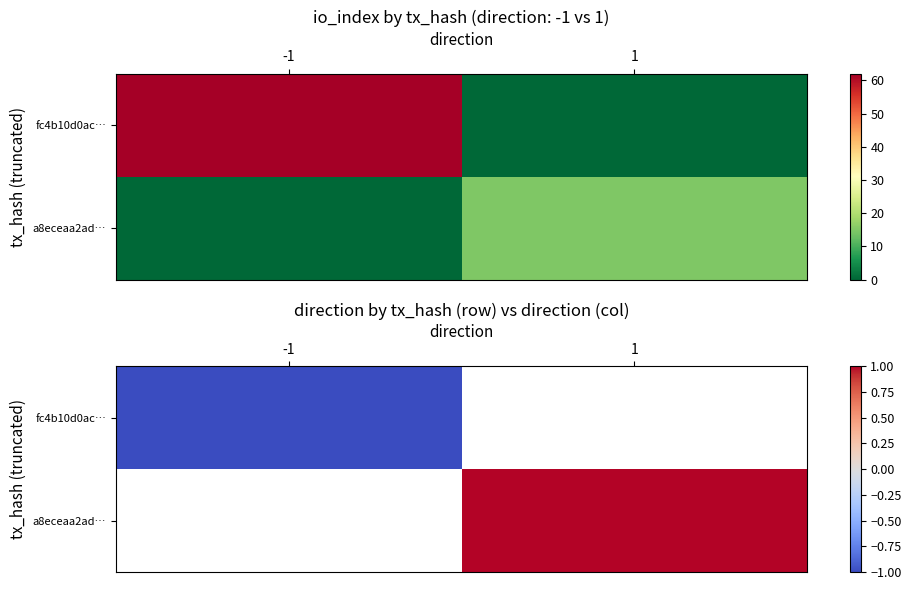

At which label is fc4b10d0ac… closest to -1?

-1